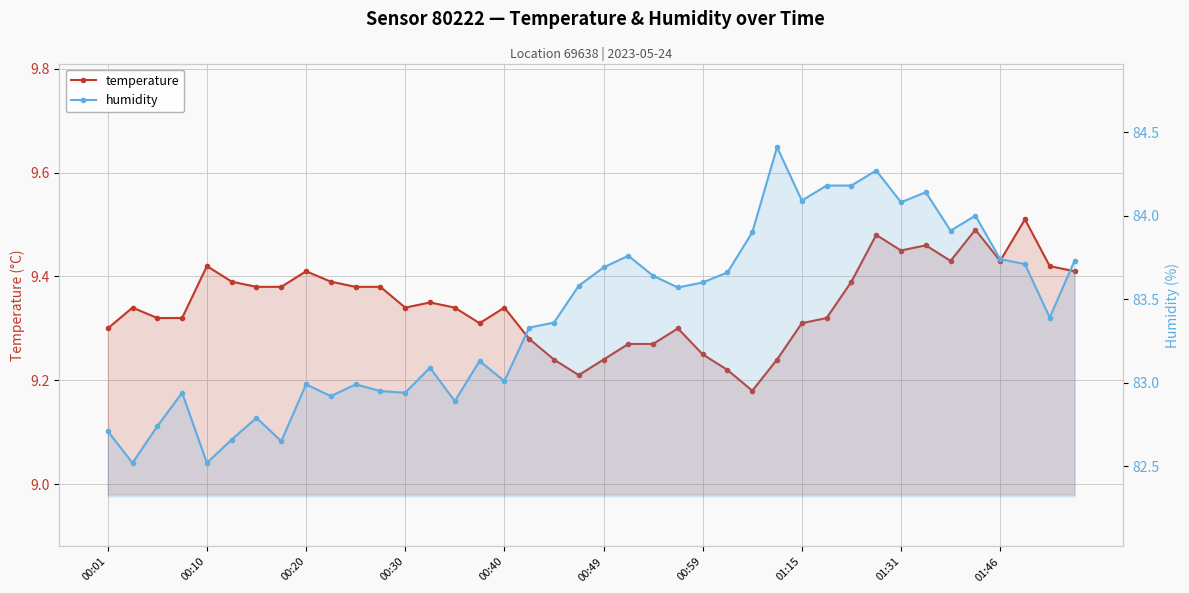

Is it true that temperature equals 9.5 at 35?

True